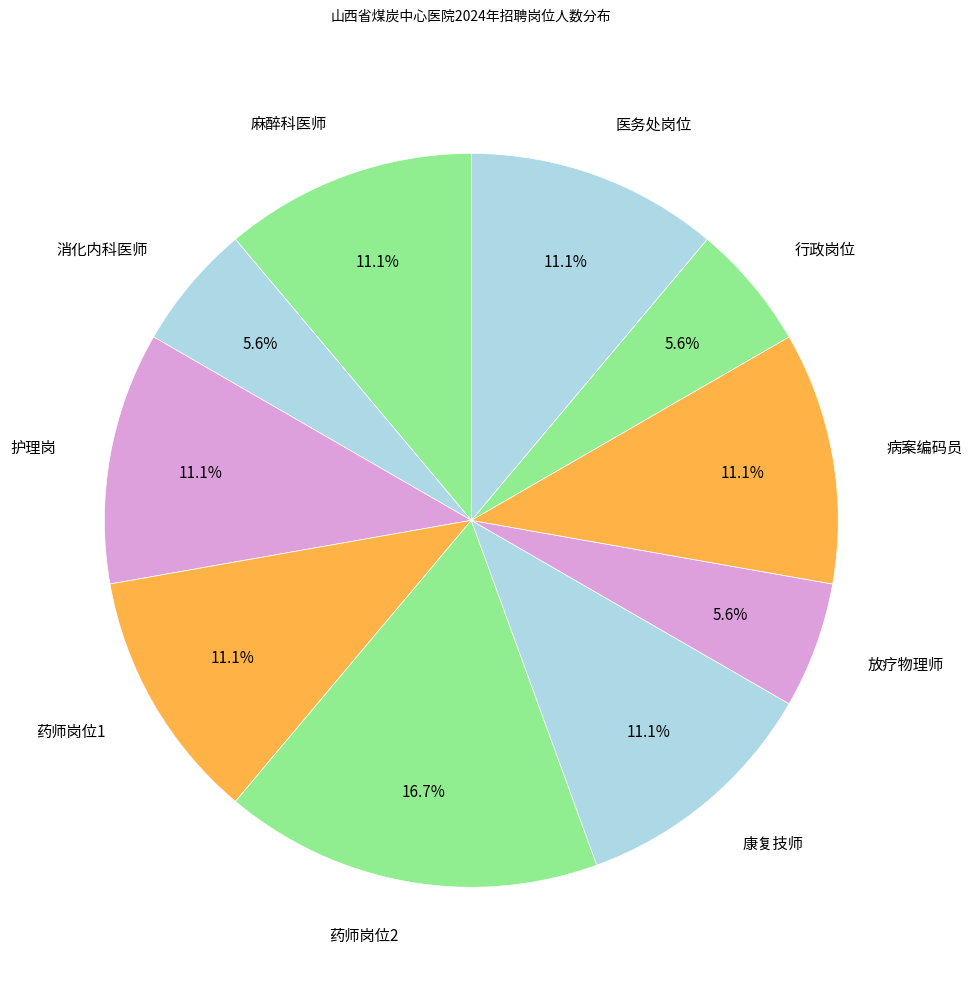

The 麻醉科医师 slice represents 11% of the pie. True or false?

True